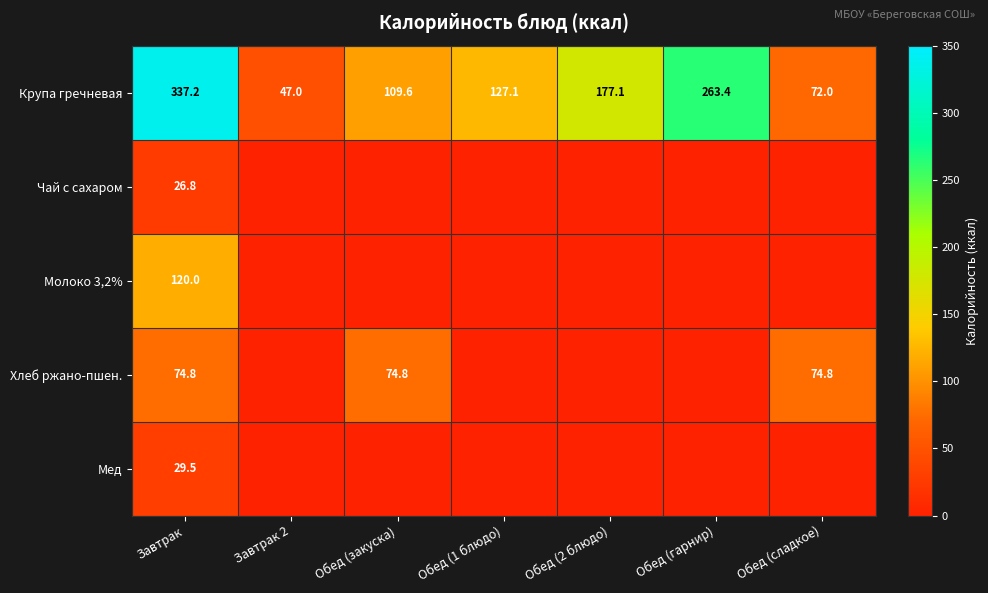

At which label is Крупа гречневая closest to 192?

Обед (2 блюдо)